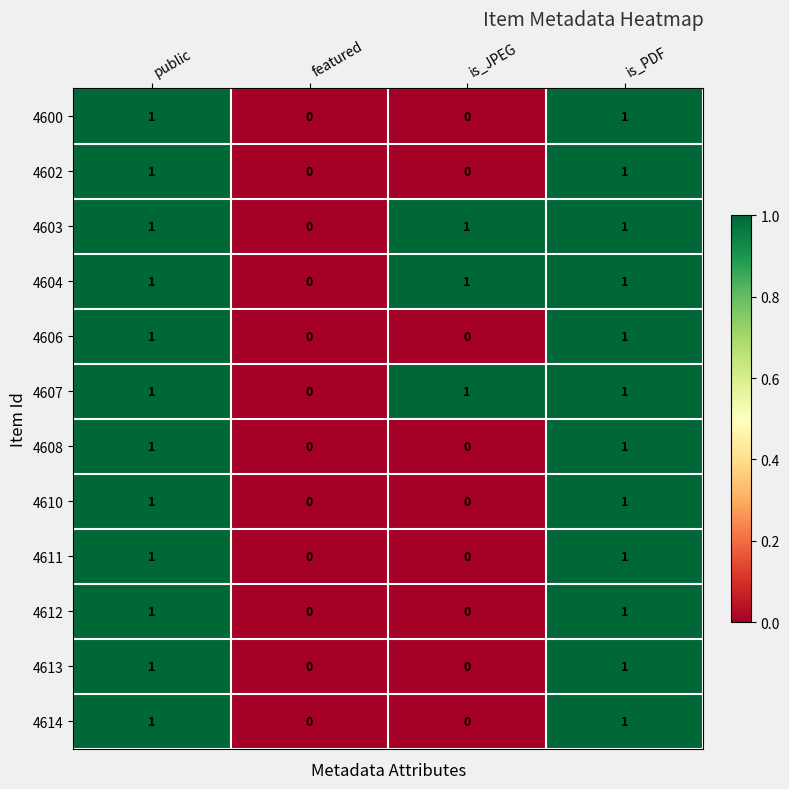

At which label is 4604 closest to 0?

featured